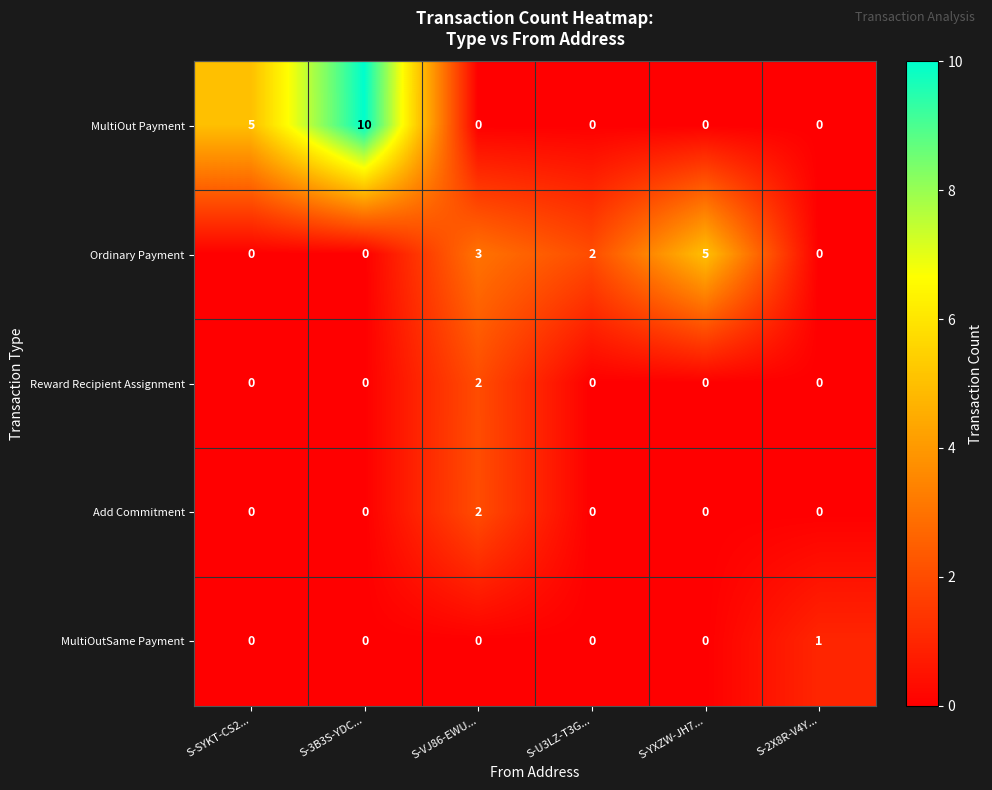

What is the sum of all Ordinary Payment values?

10